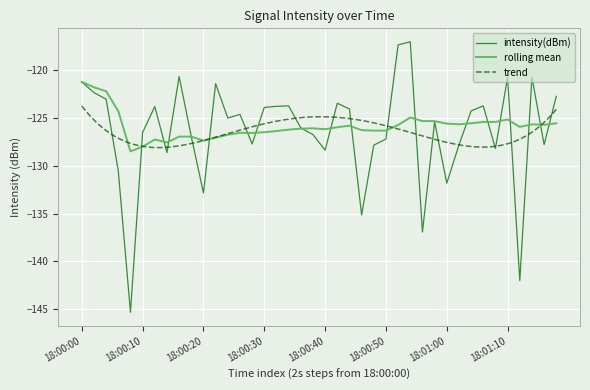

What position from the left is 14?

15